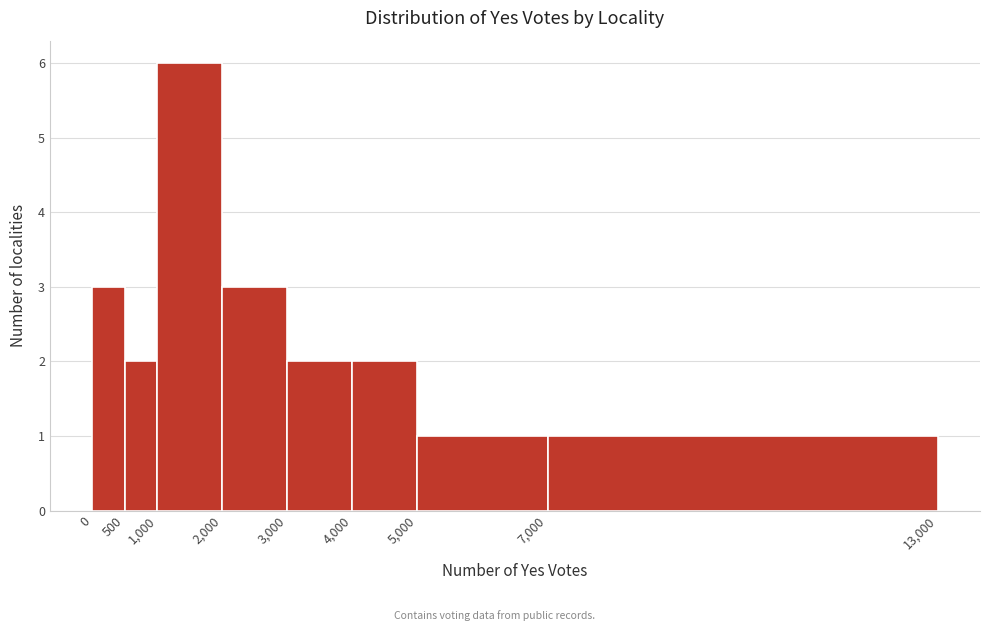

Which range on the x-axis has the tallest bar?

1,000 to 2,000